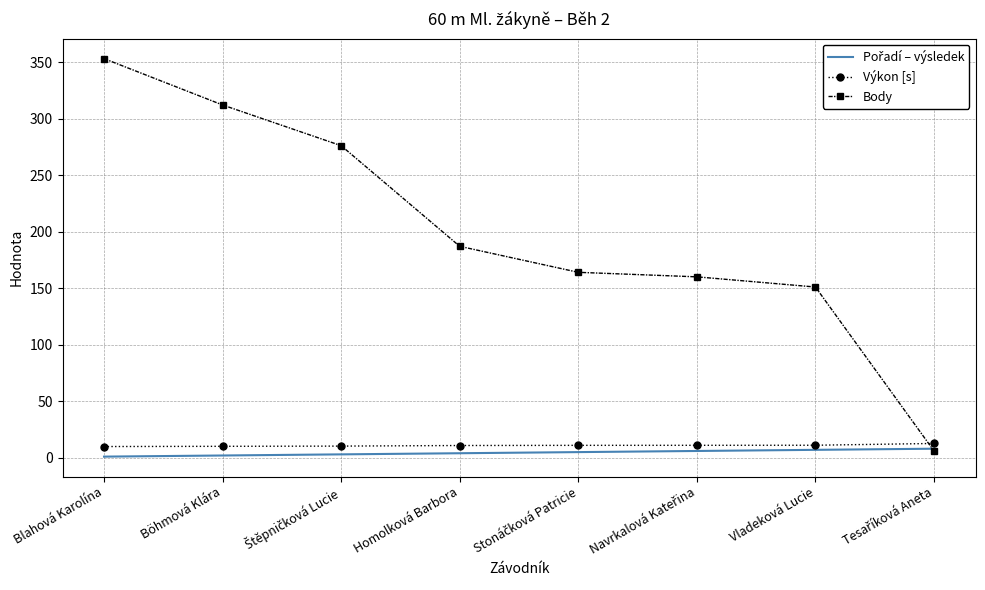

Which series has the largest range (max minus min)?

Body